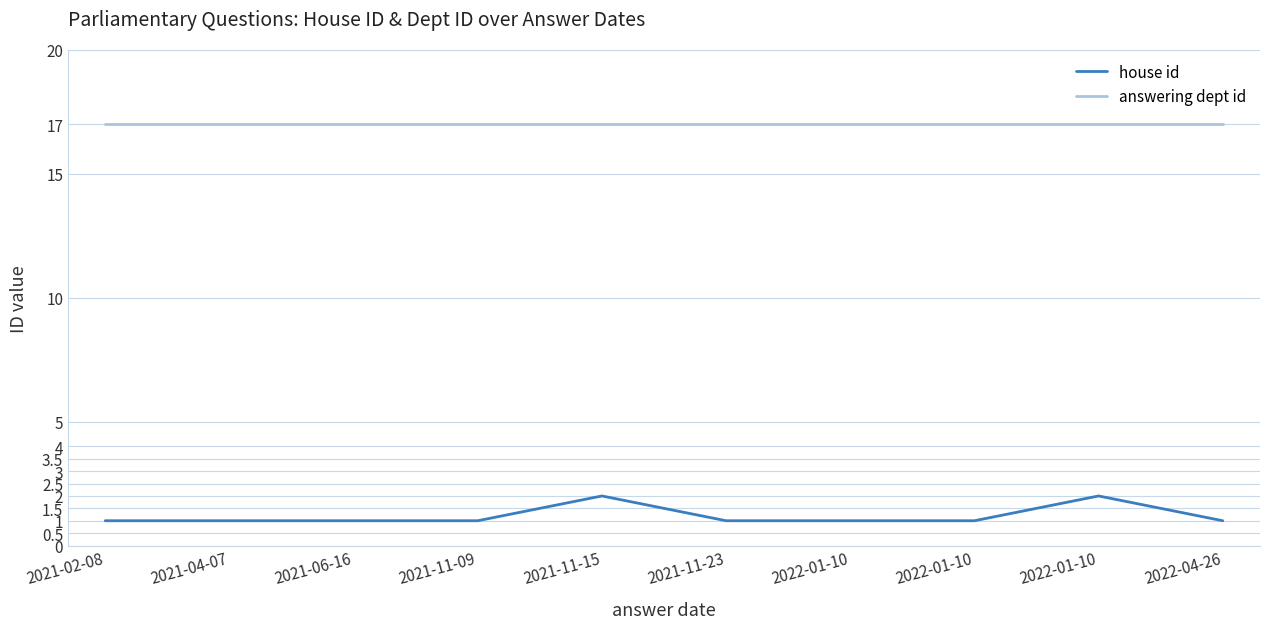

What is the average value of the house id series?

1